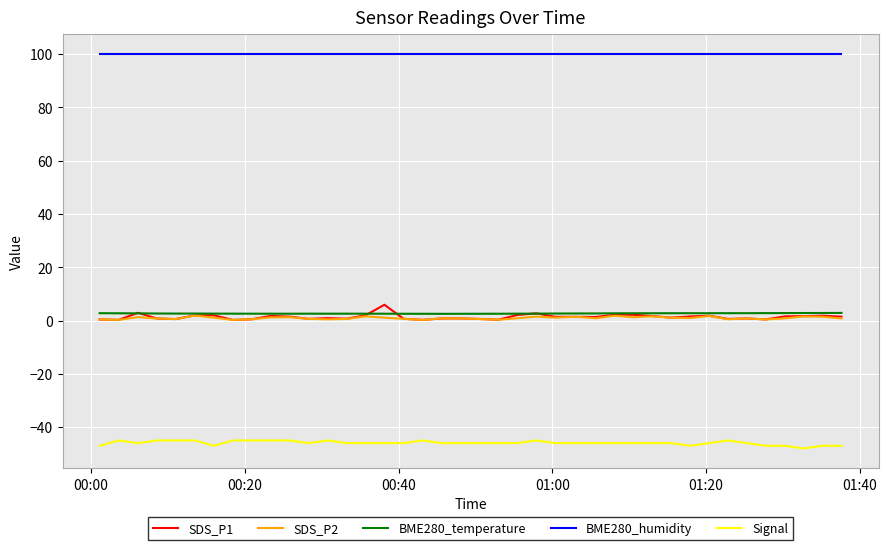

What is the maximum value shown in the chart?

100.0